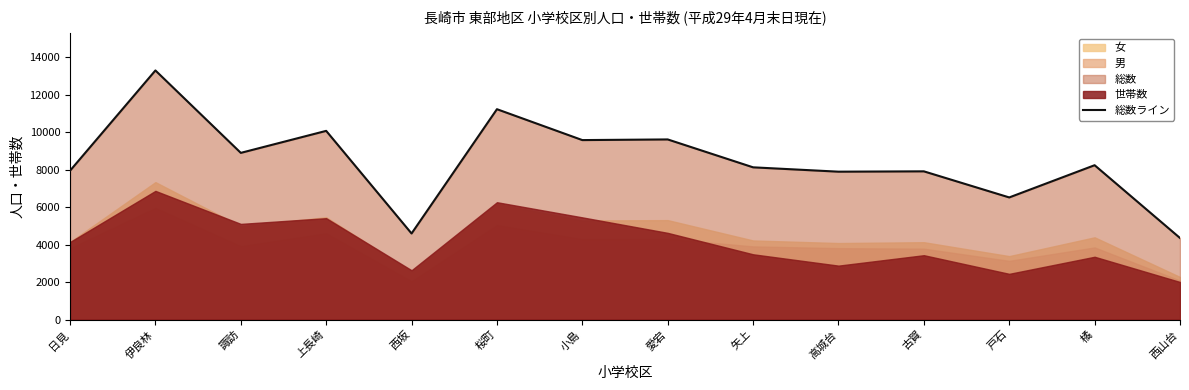

Is it true that the value at 橘 is 8232?

True